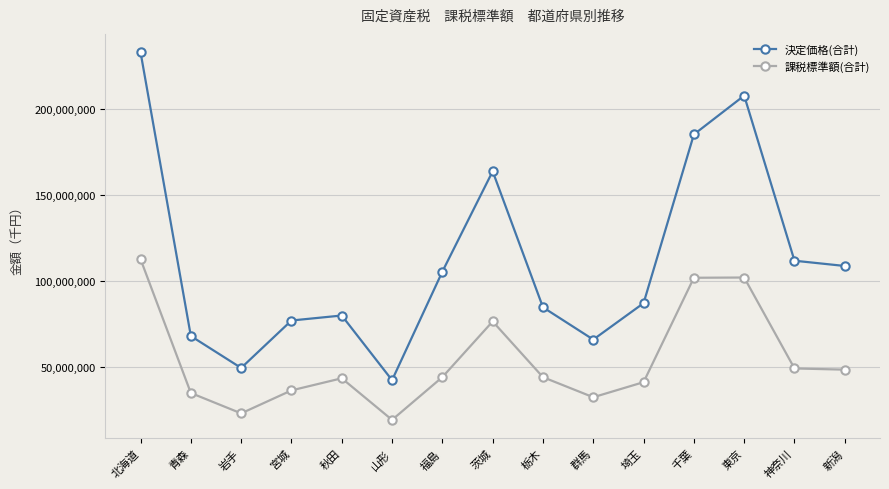

The 決定価格(合計) series shows 98555495 at 青森. True or false?

False